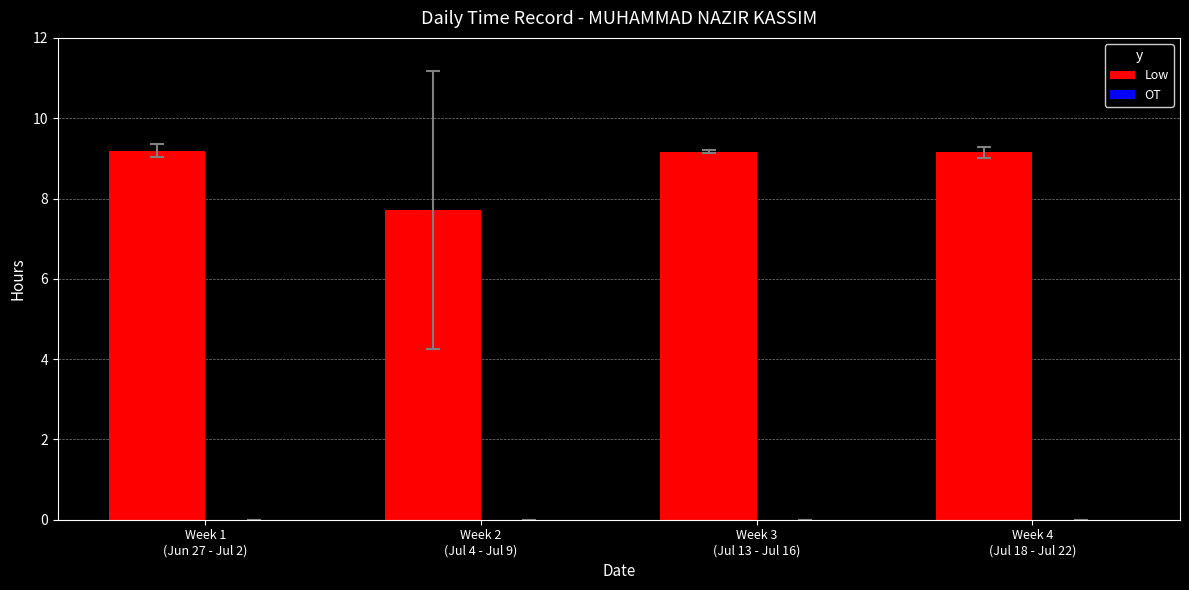

What is the average value?

8.8